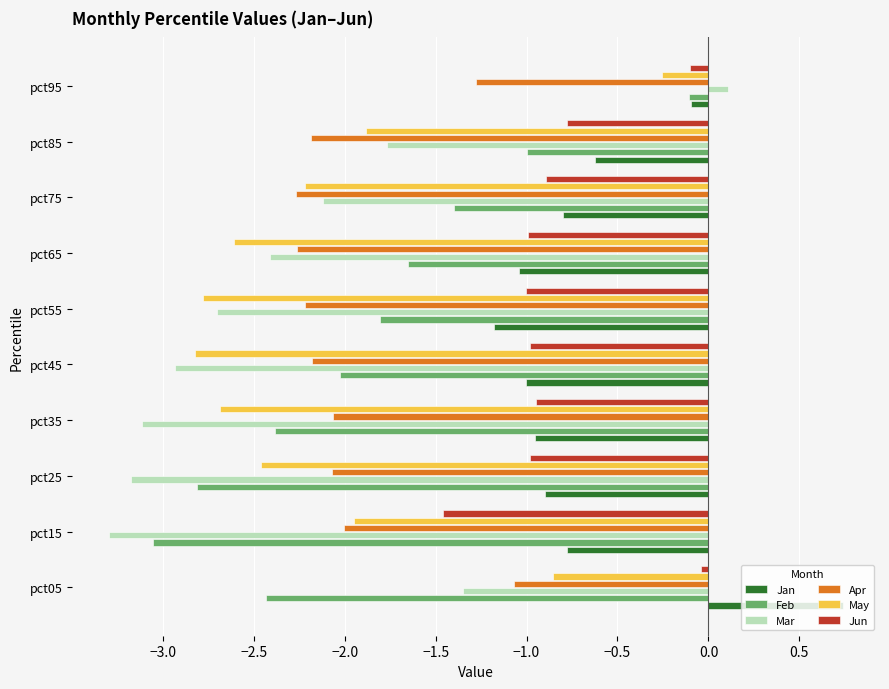

What is the average value of the Apr series?

-2.0